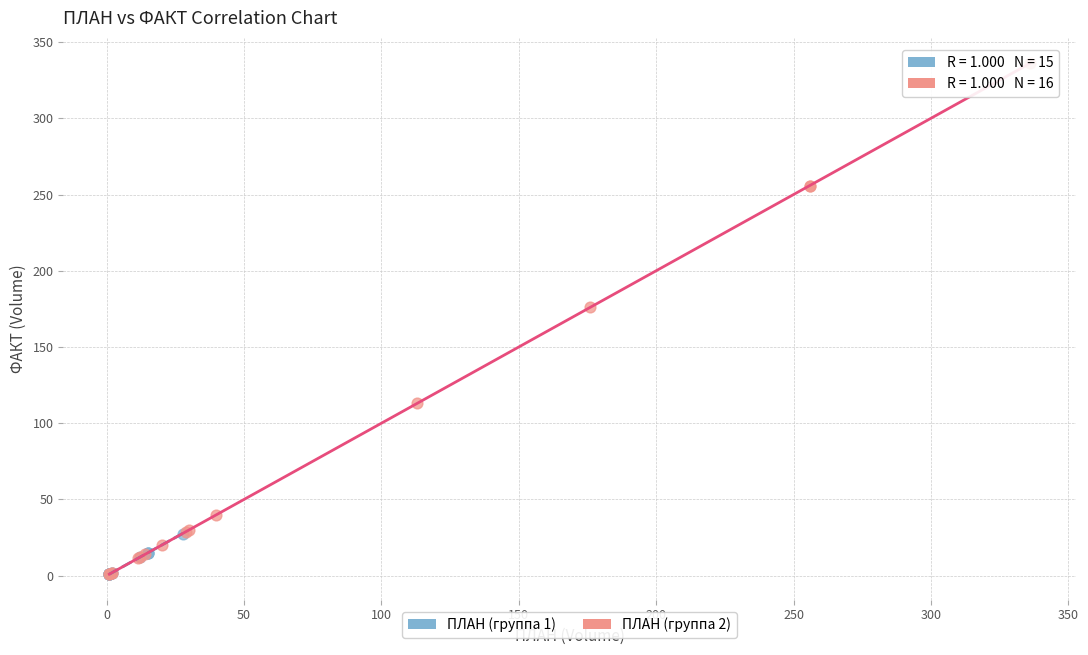

Which series has the widest spread of Y values?

ПЛАН (группа 2)